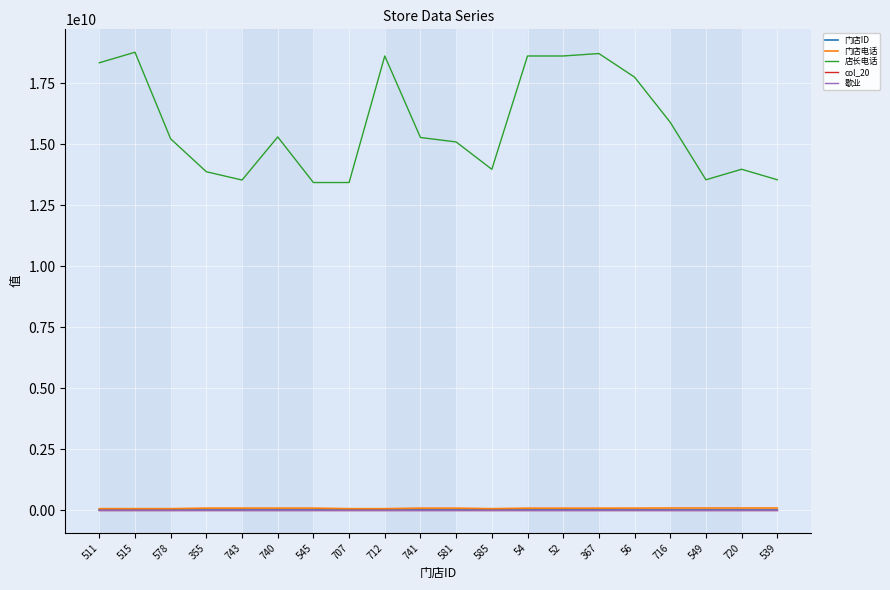

How many interior local valleys does the 门店电话 series have?

5